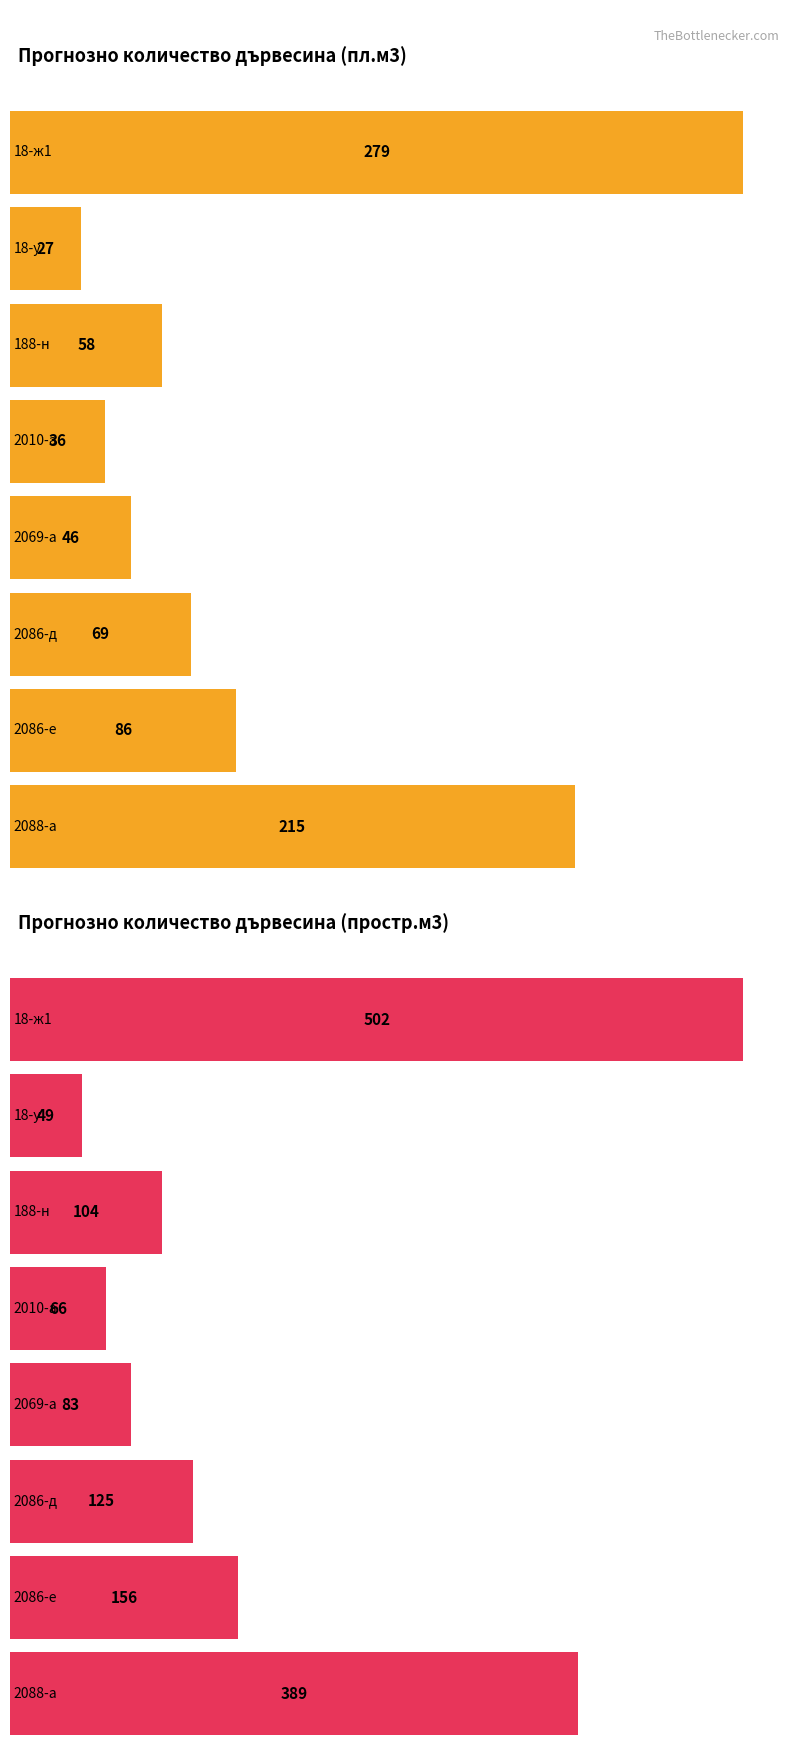

Reading left to right, list all the values displayed in this chart.

Прогнозно количество дървесина пл.м3: 18-ж1=279	18-у=27	188-н=58	2010-а=36	2069-а=46	2086-д=69	2086-е=86	2088-а=215
Прогнозно количество дървесина простр.м3: 18-ж1=502	18-у=49	188-н=104	2010-а=66	2069-а=83	2086-д=125	2086-е=156	2088-а=389